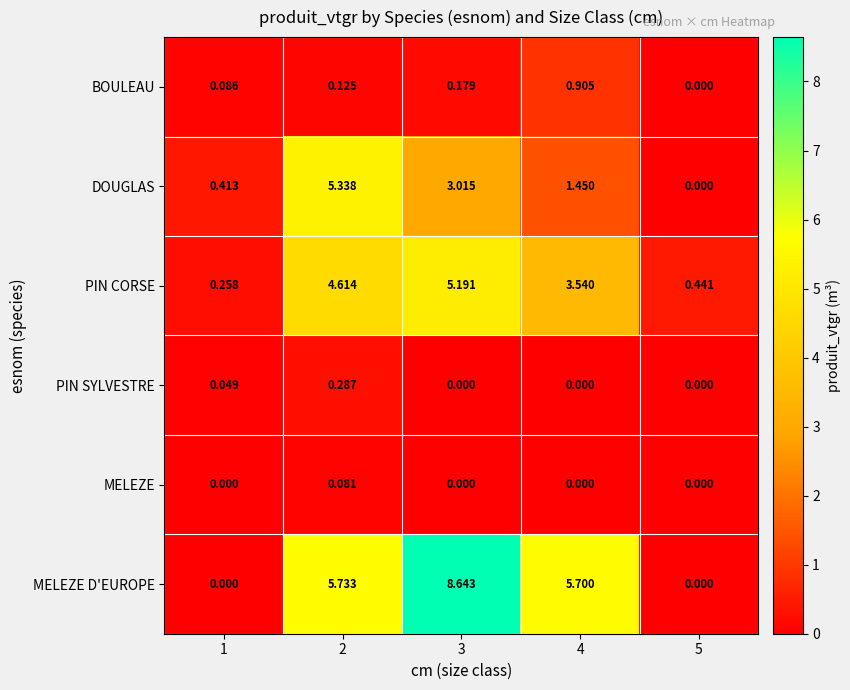

Is the value of BOULEAU at 4 greater than the value of PIN SYLVESTRE at 3?

Yes